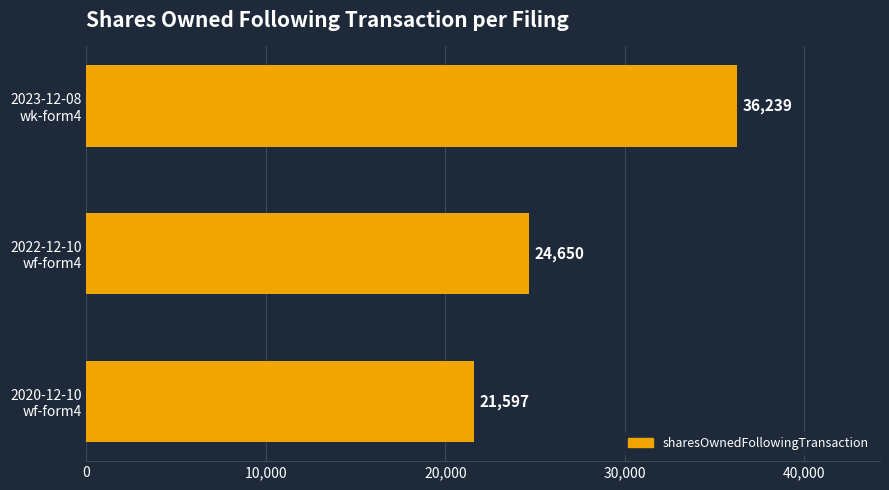

What is the sum of all values?

82486